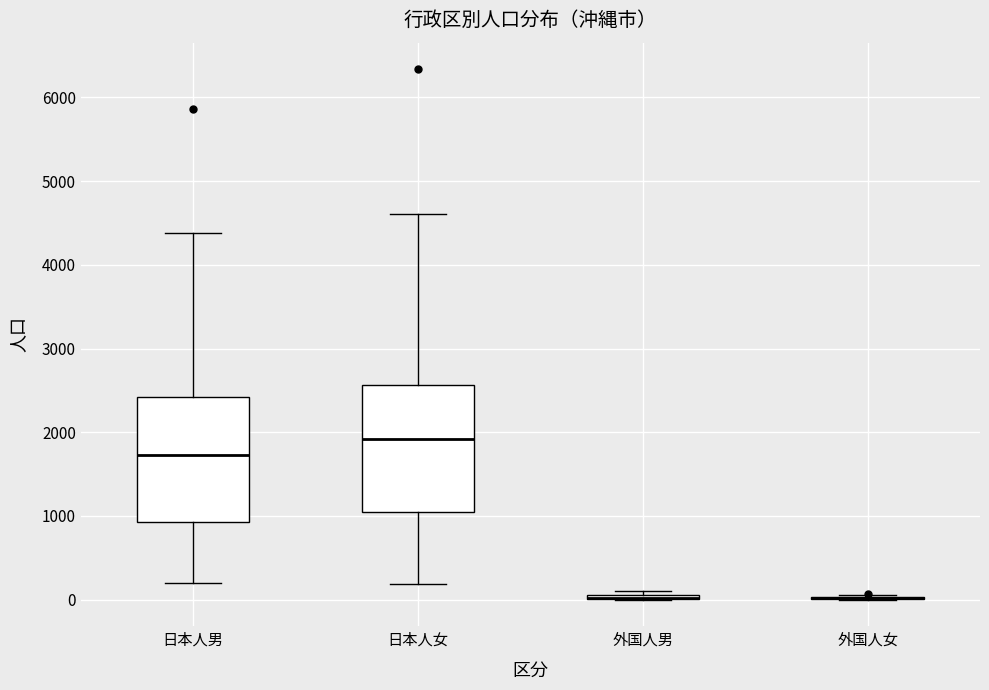

Where is the upper edge of the box for 日本人男 on the y-axis? The values are not printed on the chart, so give them approximately, as read against the axis.

2400